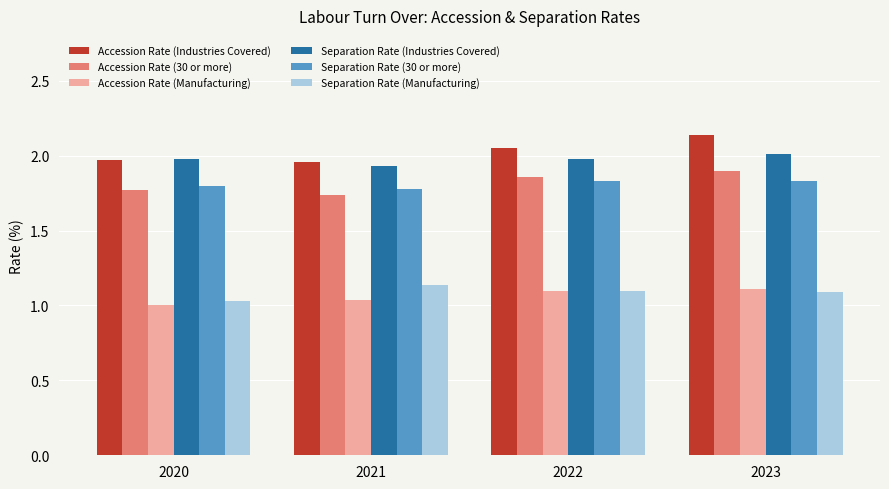

What is the difference between the highest and lowest values at 2021?

0.9